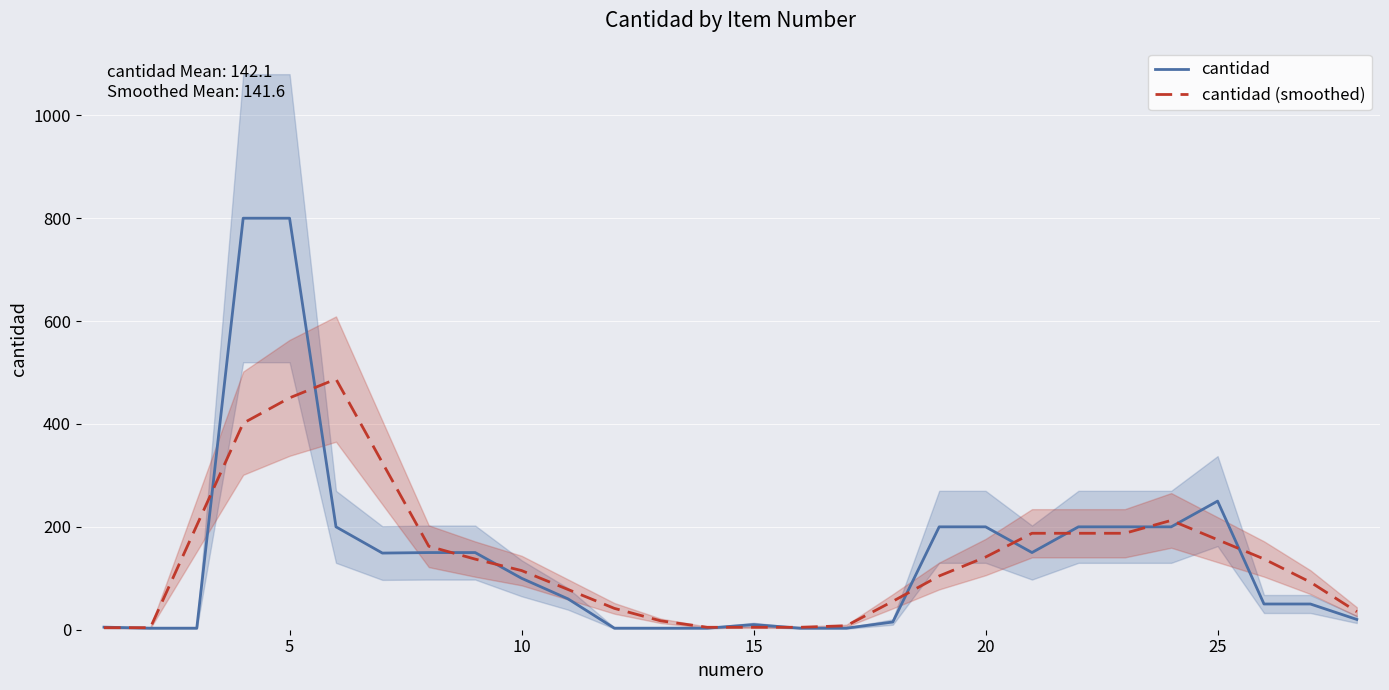

True or false: cantidad has more than 2 points higher than both neighbors.

False